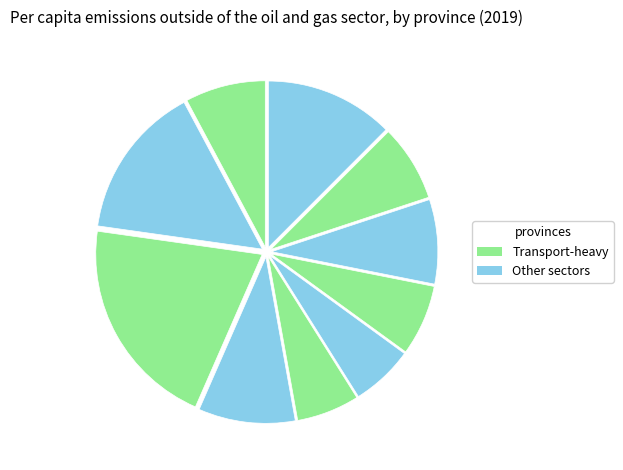

Count the number of slices in the pie.

10